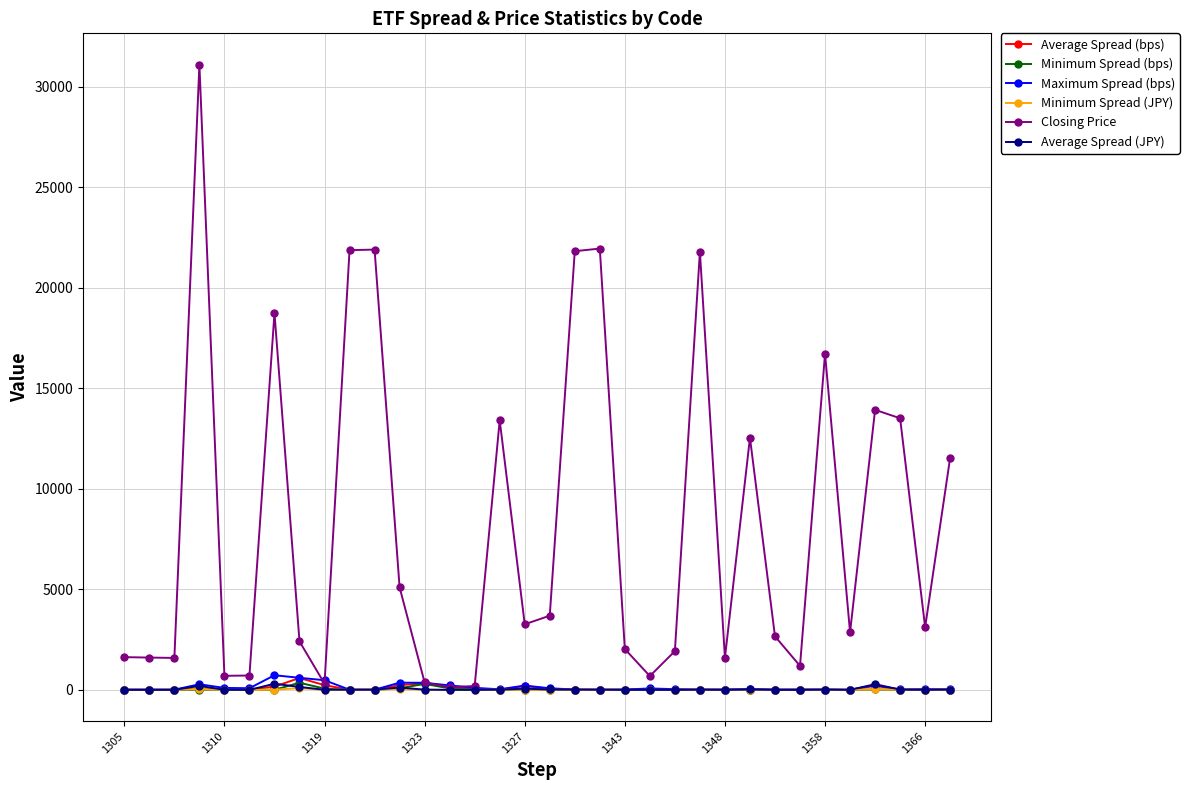

What are all the series names shown in the legend?

Average Spread (bps), Minimum Spread (bps), Maximum Spread (bps), Minimum Spread (JPY), Closing Price, Average Spread (JPY)